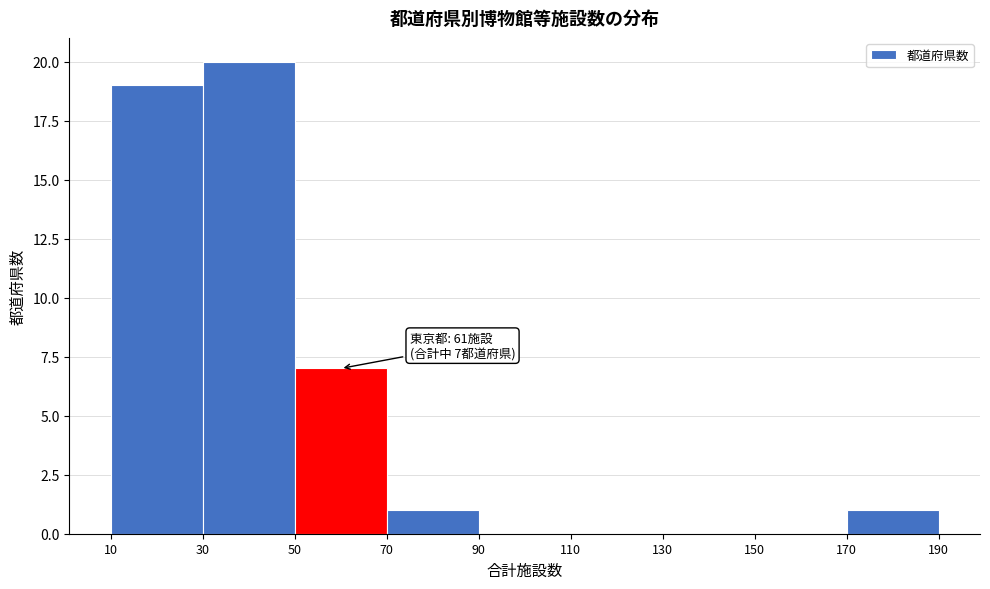

Which range on the x-axis has the tallest bar?

30 to 50